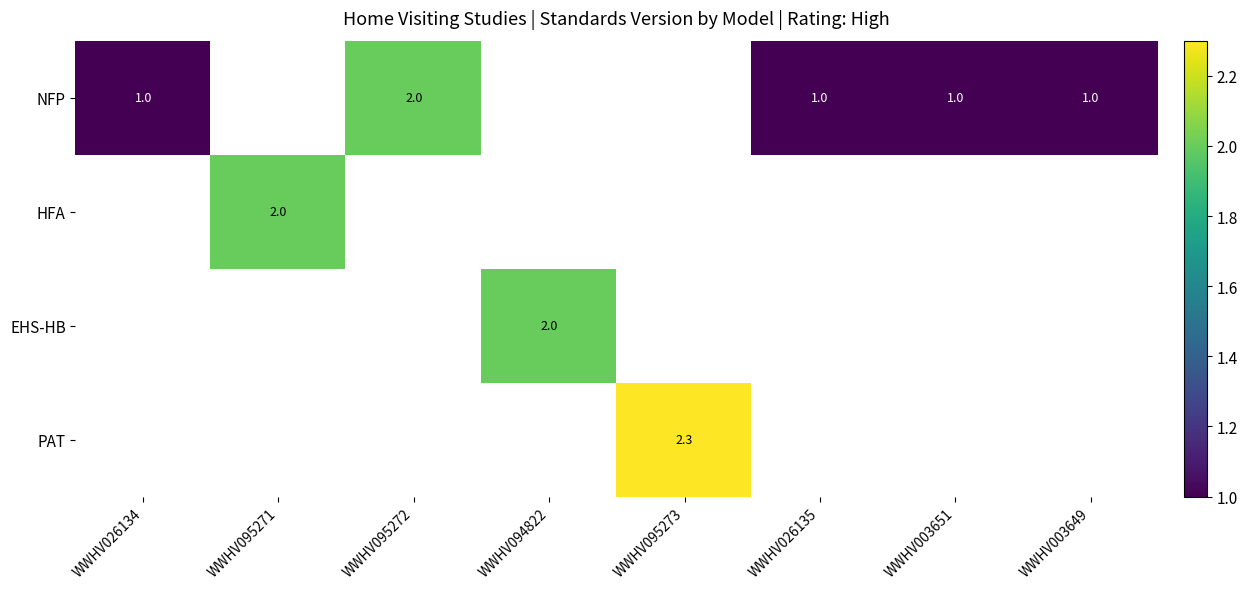

The EHS-HB series shows 2.0 at WWHV094822. True or false?

True